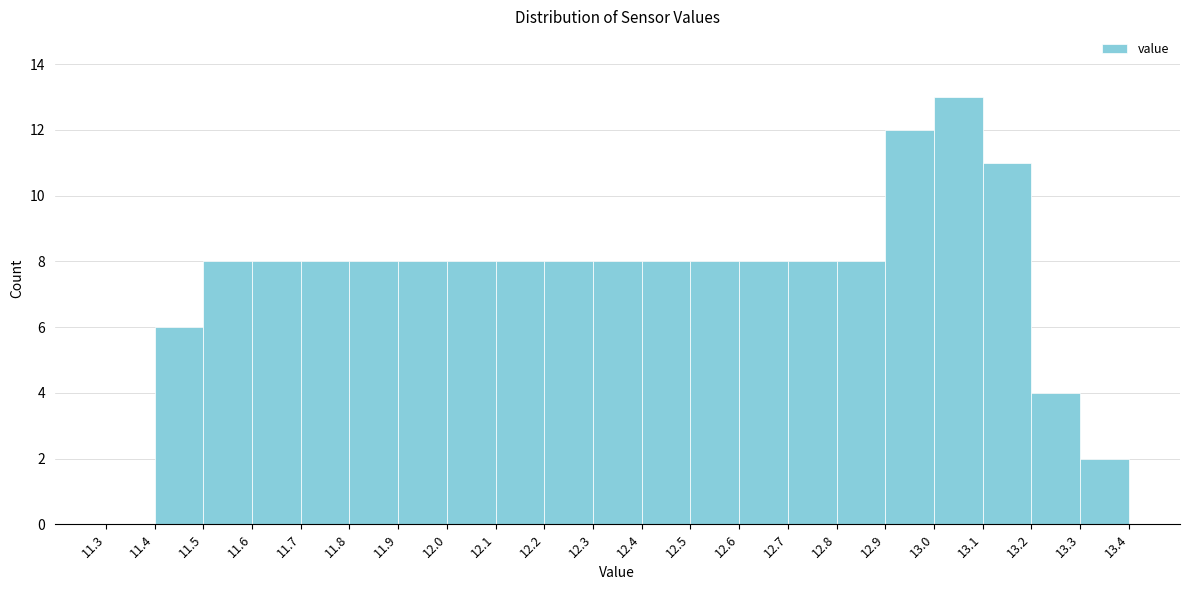

Over which range of the x-axis is the bar tallest?

13.0 to 13.1